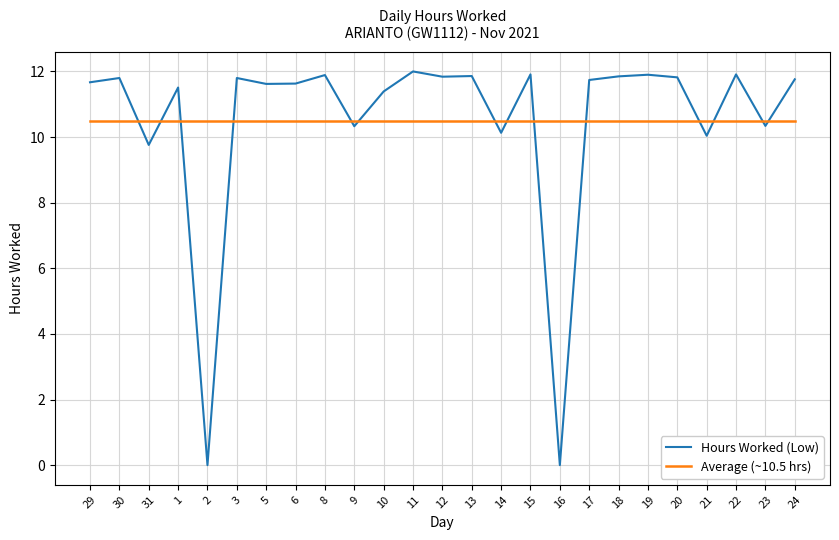

What is the total value across all series at 15?

22.4